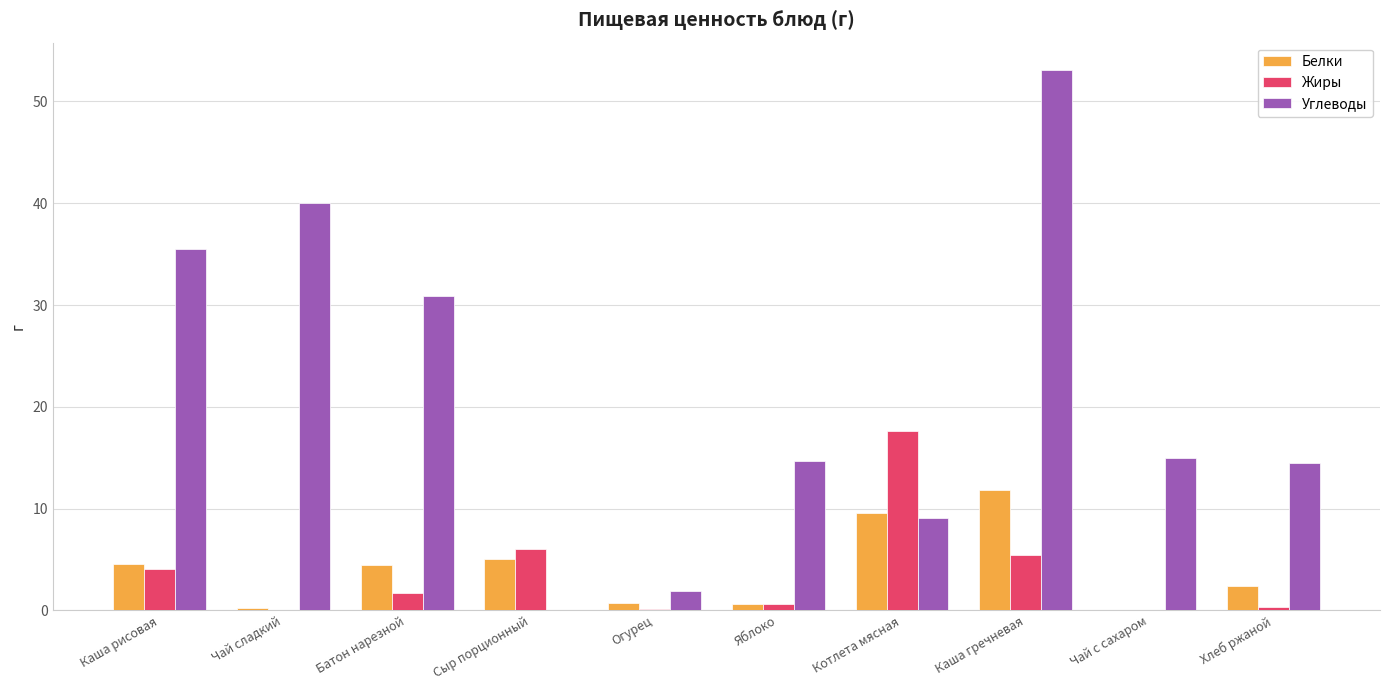

What is the difference between the Жиры values at Каша рисовая and Батон нарезной?

2.3